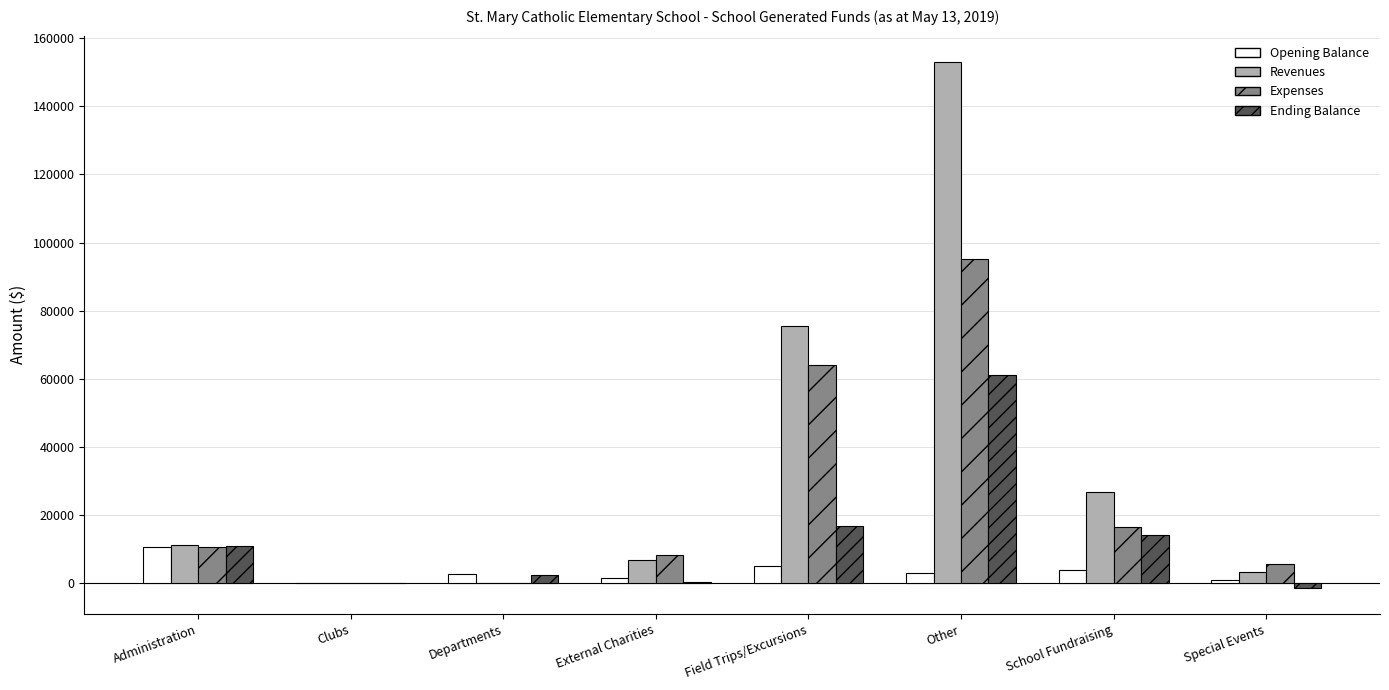

What is the spread (max minus min) of values at Special Events?

6878.7